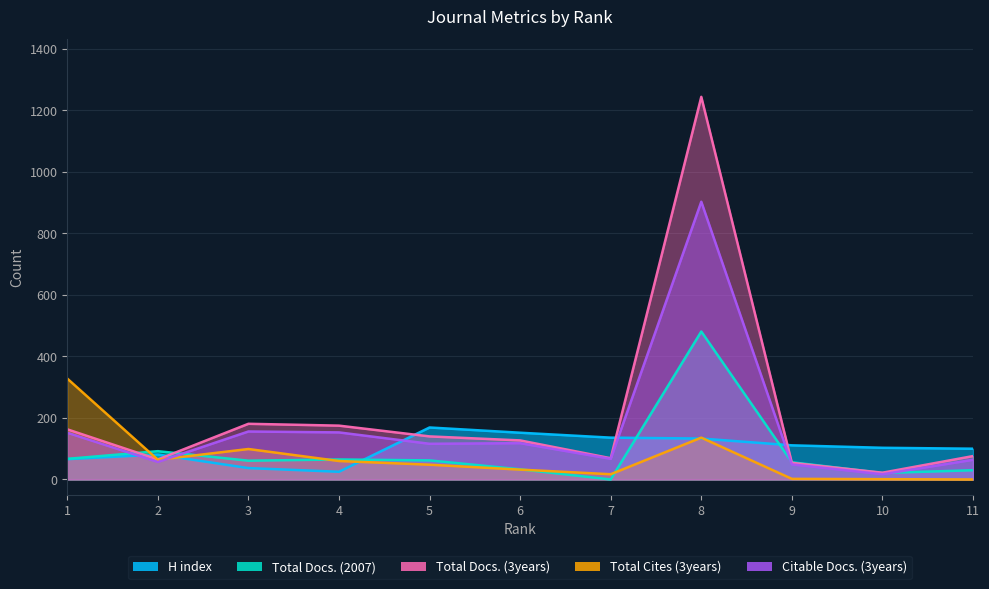

Reading right to left, what are all the values shown in this chart?

H index: 100	103	111	133	136	152	169	25	37	81	66
Total Docs. (2007): 30	21	56	481	0	33	62	65	61	92	67
Total Docs. (3years): 76	22	54	1244	69	127	140	175	181	65	163
Total Cites (3years): 0	1	2	136	17	32	48	60	99	64	328
Citable Docs. (3years): 64	17	49	903	67	118	116	153	156	57	152